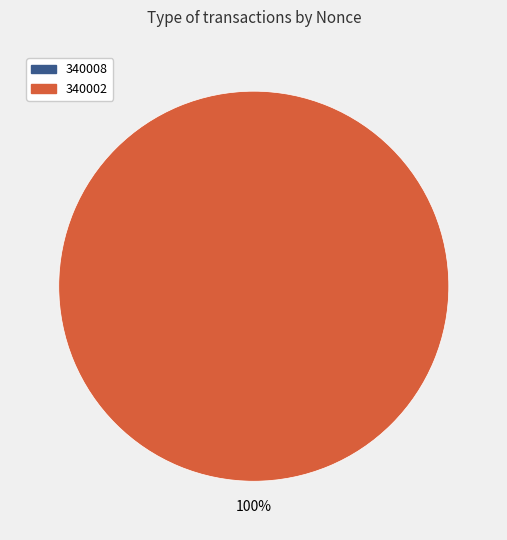

To the nearest percent, what portion does 340002 represent?

100%